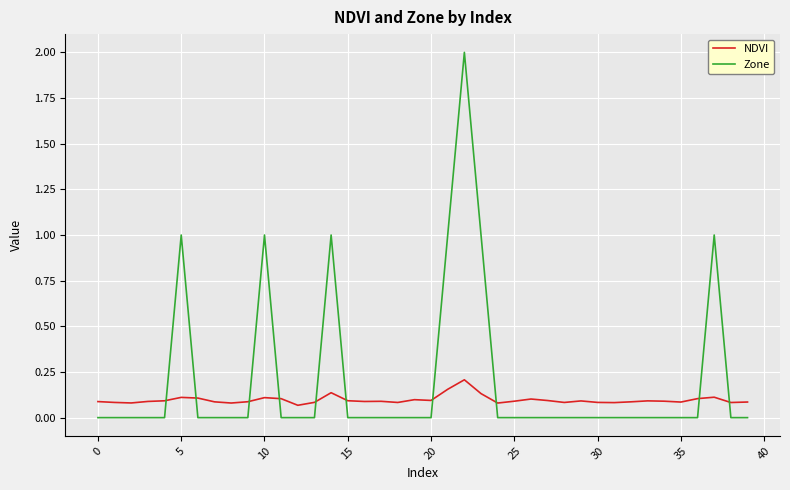

After their last crossing, which series has the higher values: Zone or NDVI?

NDVI